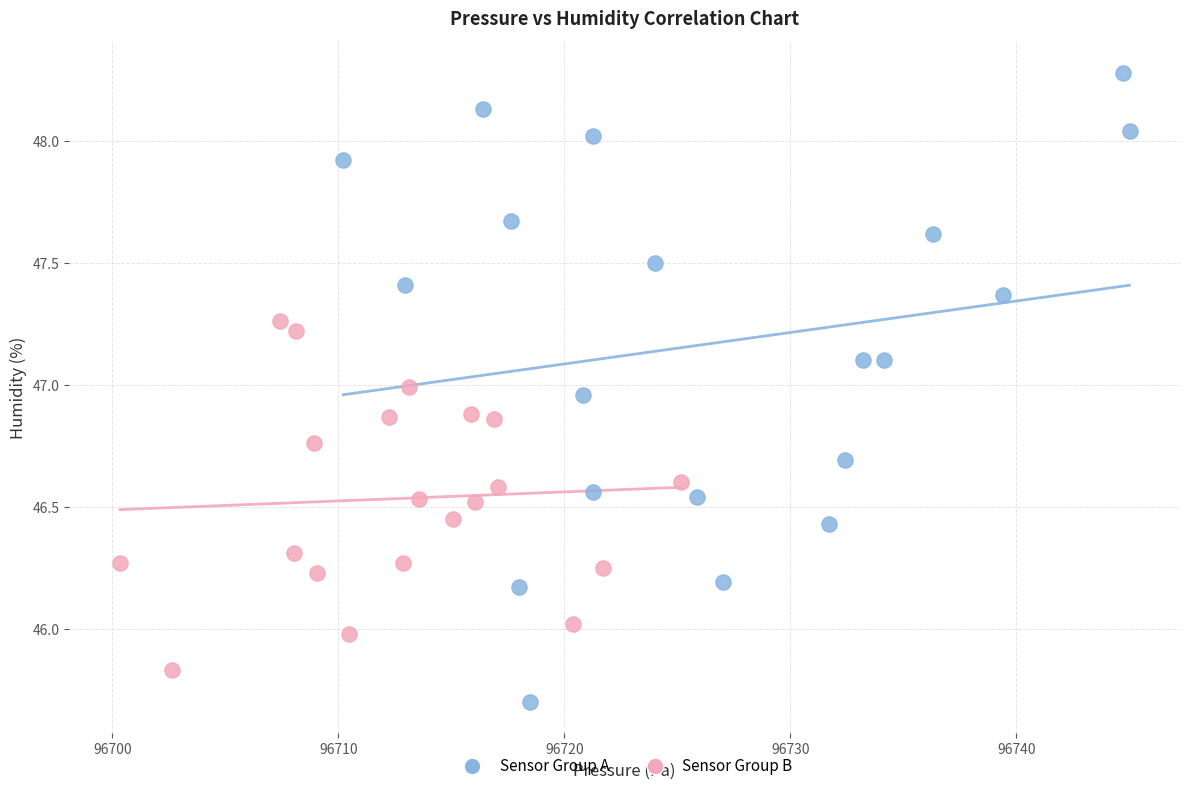

What are all the series names shown in the legend?

Sensor Group A, Sensor Group B